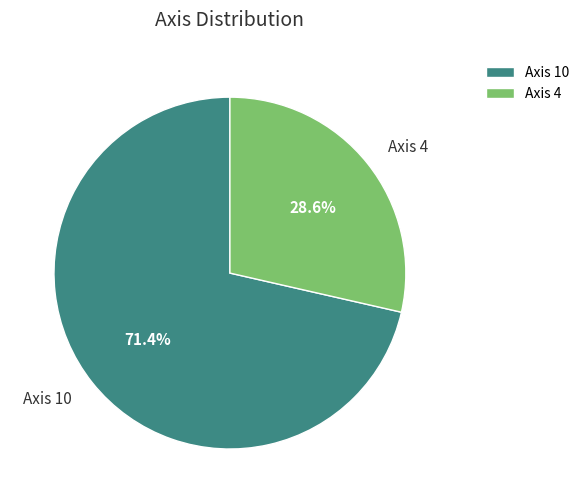

How many slices are in this pie chart?

2